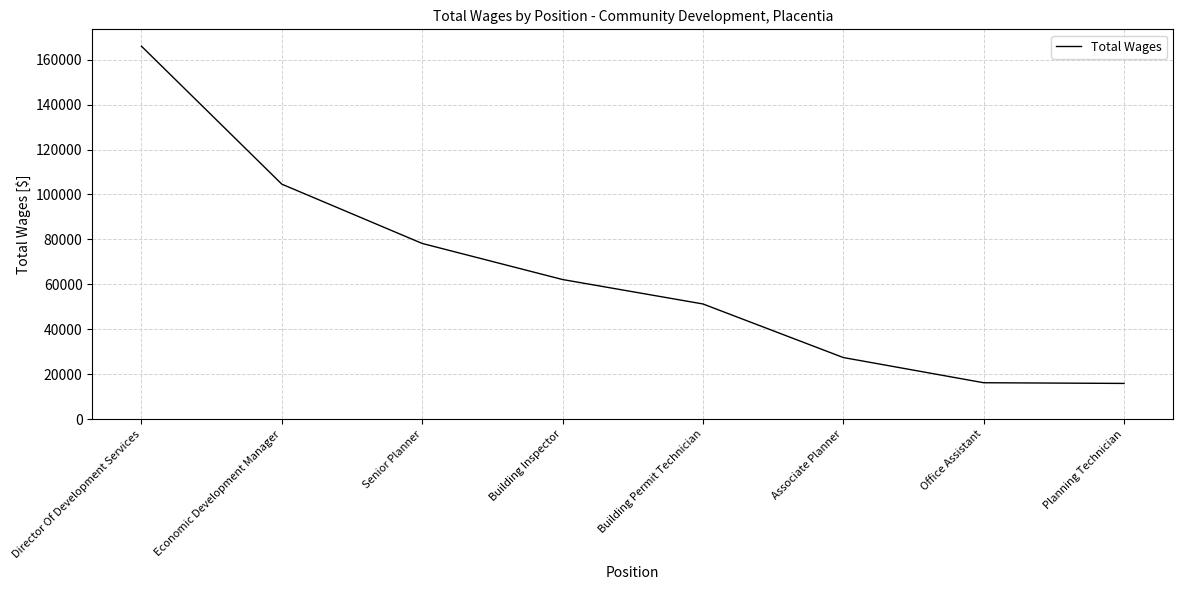

What is the greatest value displayed?

165971